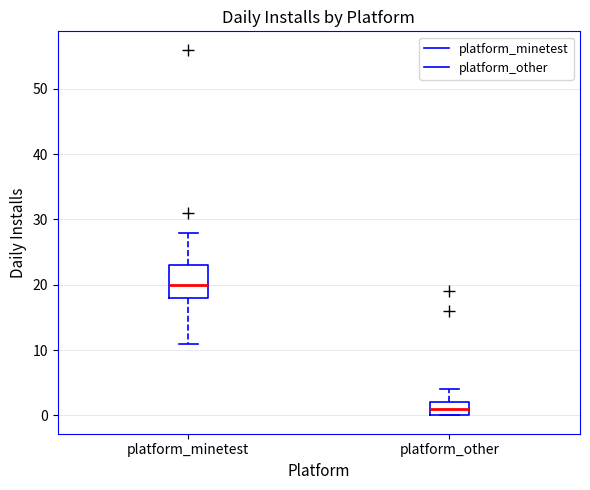

Comparing the boxes themselves (not the whiskers), which one is the tallest?

platform_minetest